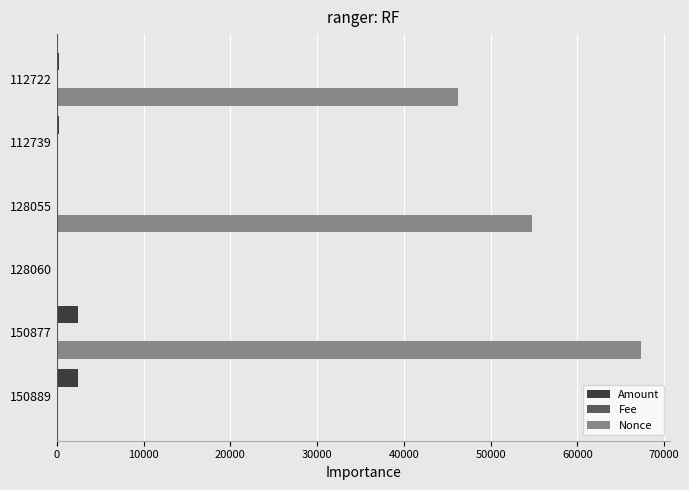

At which category is the sum across all series the highest?

150877